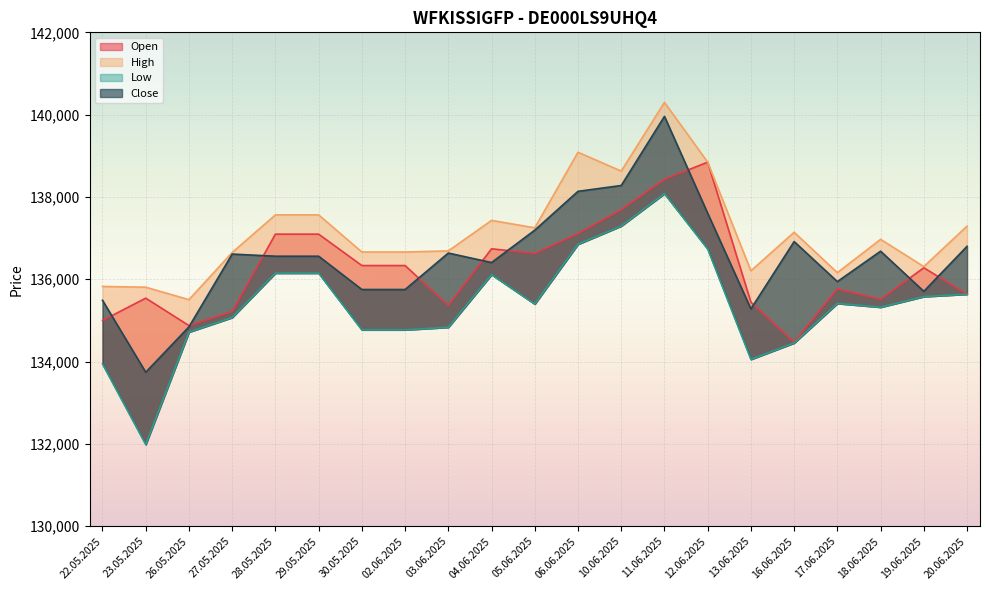

What is the value of the High point at the 15th from the left?

138846